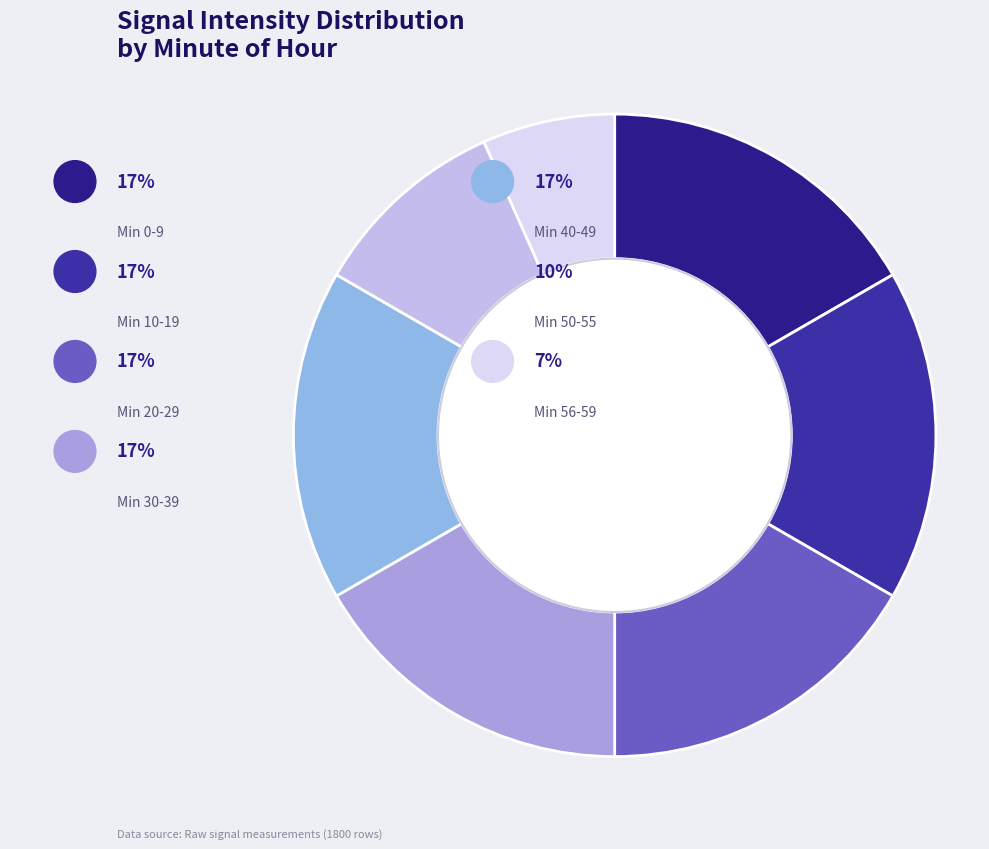

What is the majority slice?

Minute 0